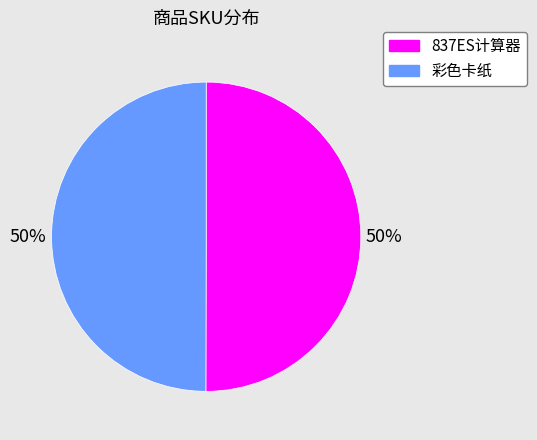

To the nearest percent, what is the average slice percentage?

50%